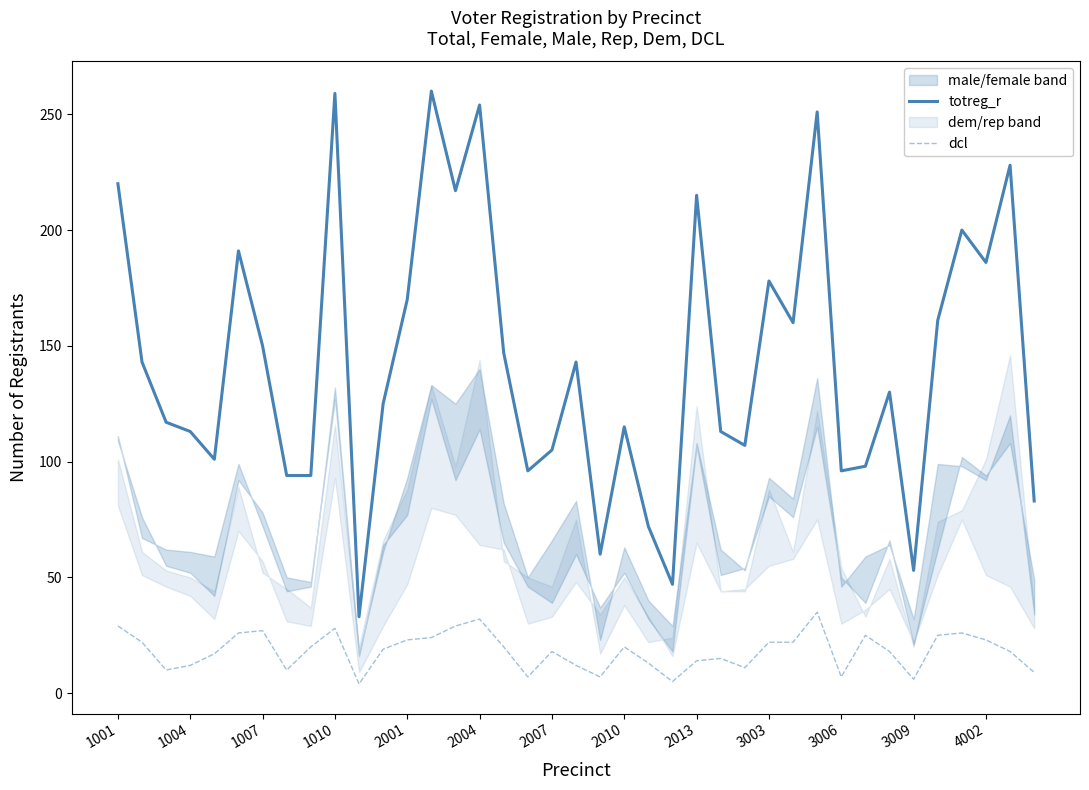

What is the highest value of the dcl series?

35